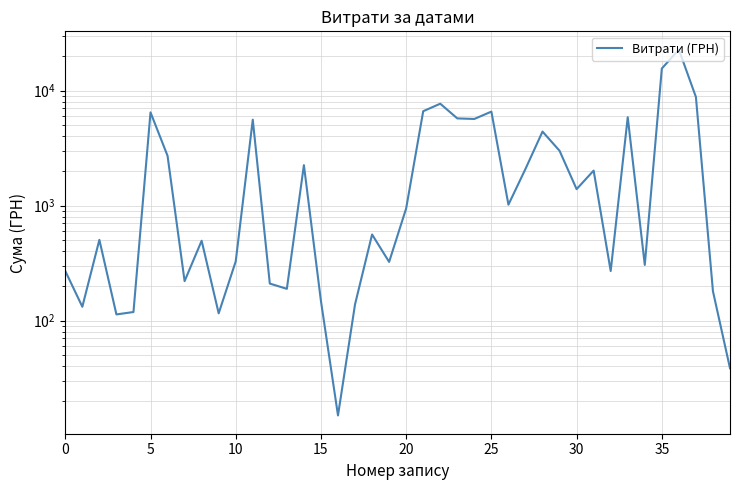

How many interior local peaks (higher than both neighbors) does the data have?

12